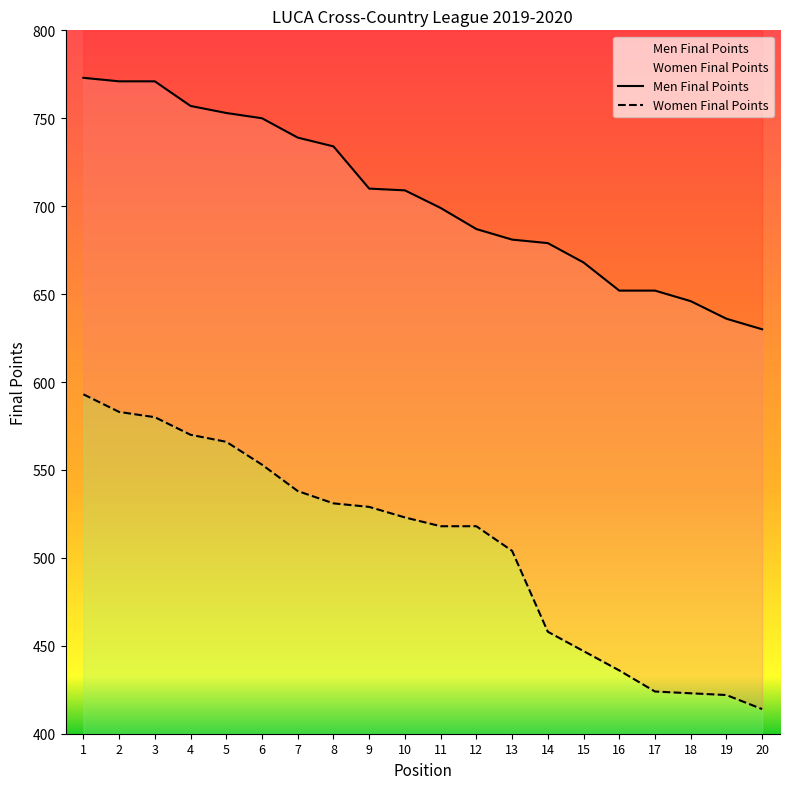

Rank the series at 14 from highest to lowest value.

Men Final Points, Women Final Points